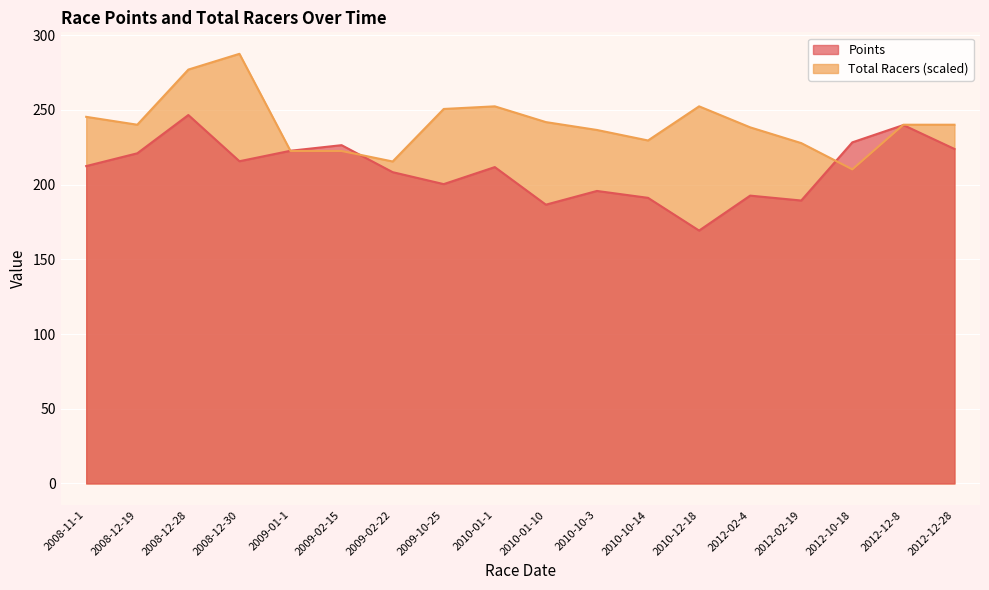

How many intersections are there between Total Racers and Points?

4